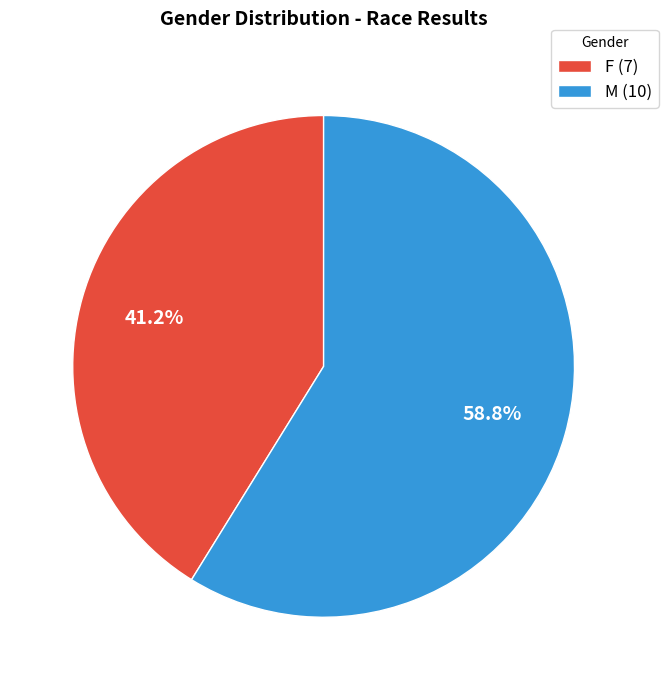

To the nearest percent, what is the combined percentage of F and M?

100%